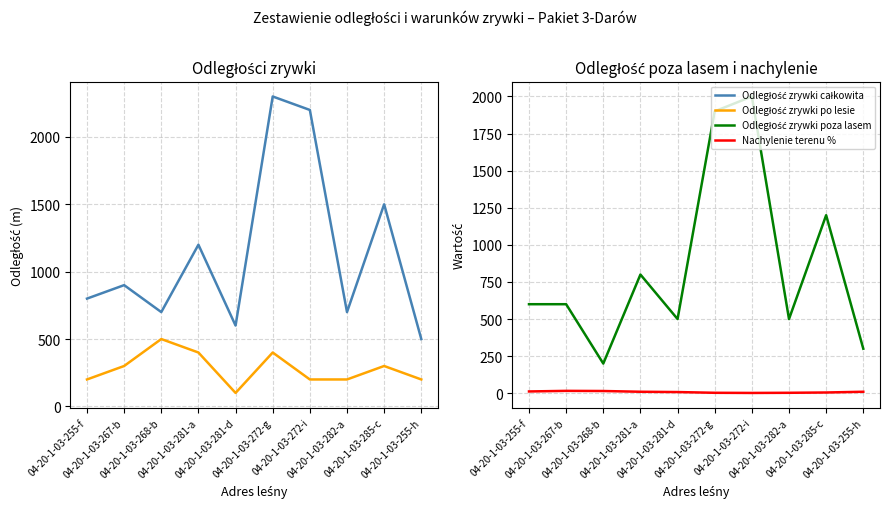

What is the minimum value shown in the chart?

2